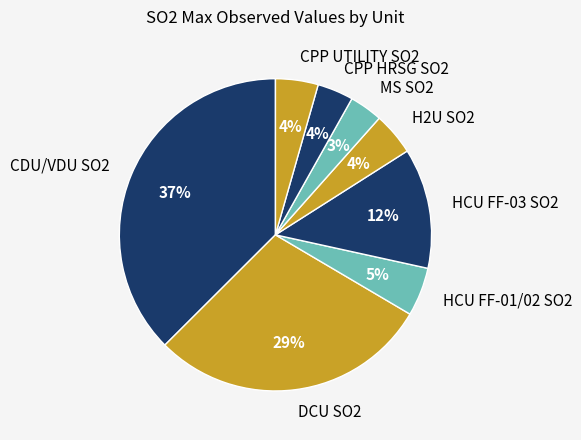

Which category has the biggest portion of the pie?

CDU/VDU SO2